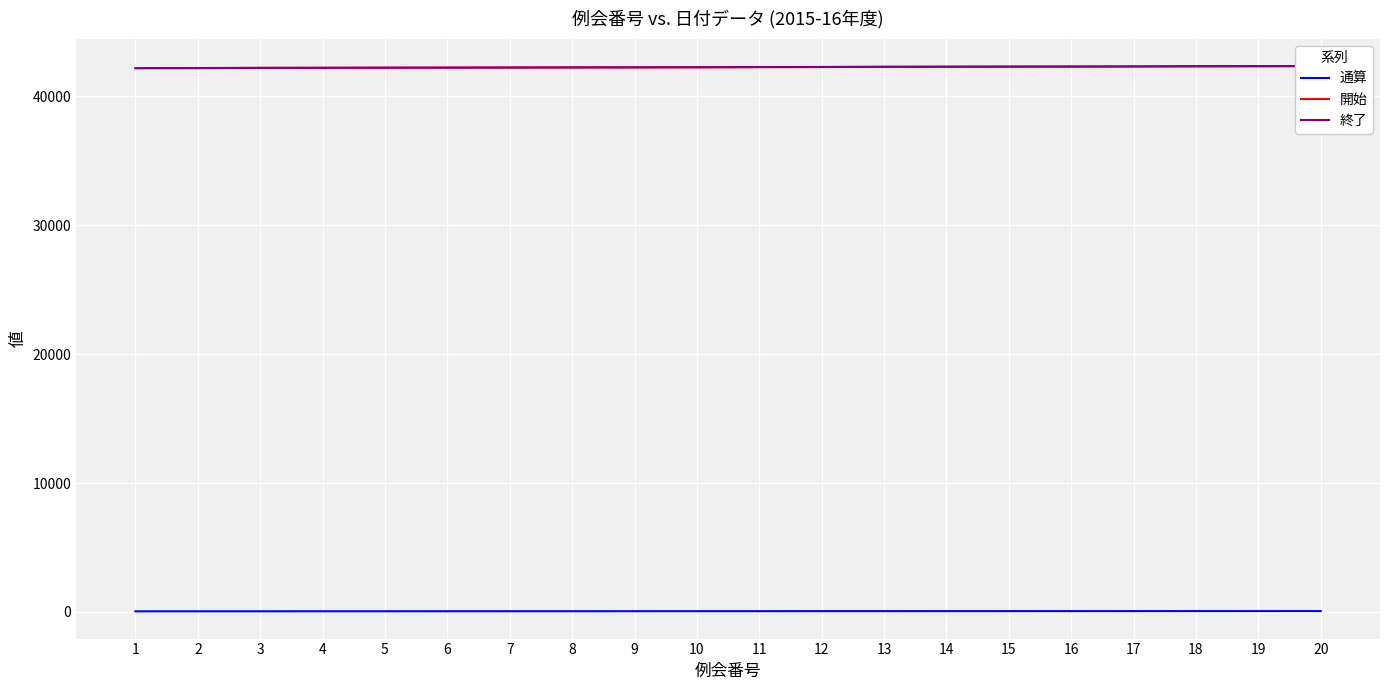

Which label corresponds to the largest value in the chart?

20